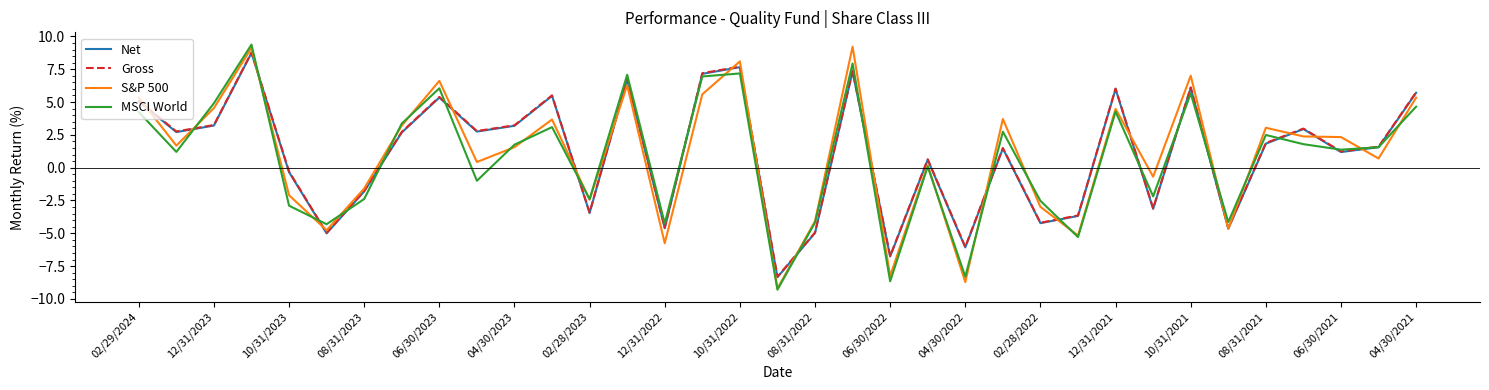

What is the lowest value of the MSCI World series?

-9.3